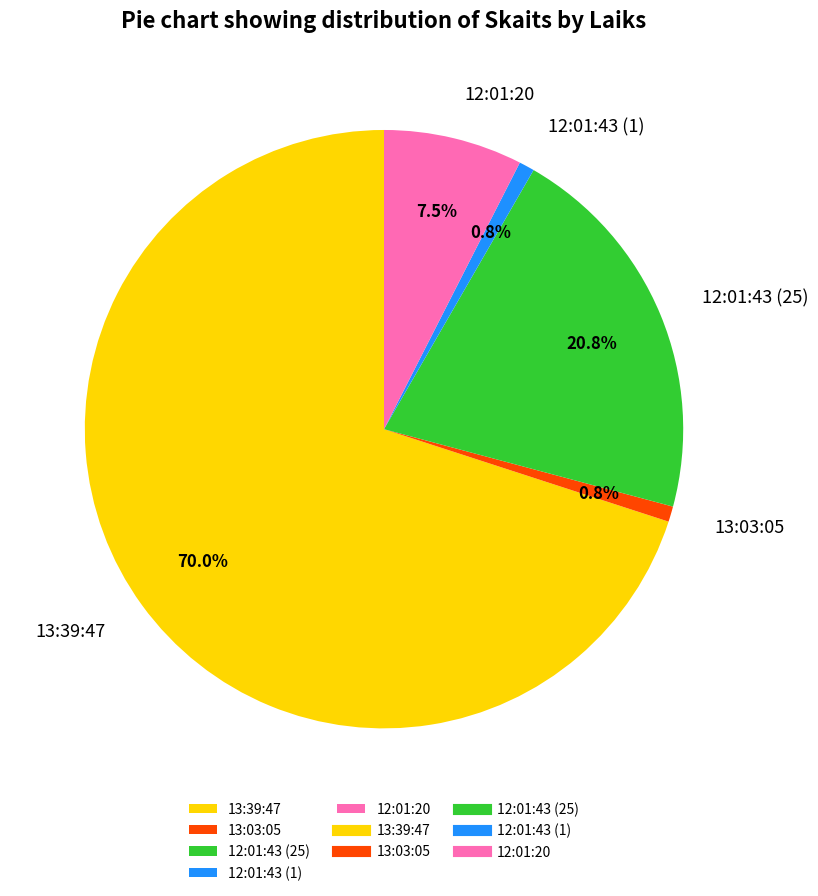

The 13:03:05 slice represents 9% of the pie. True or false?

False